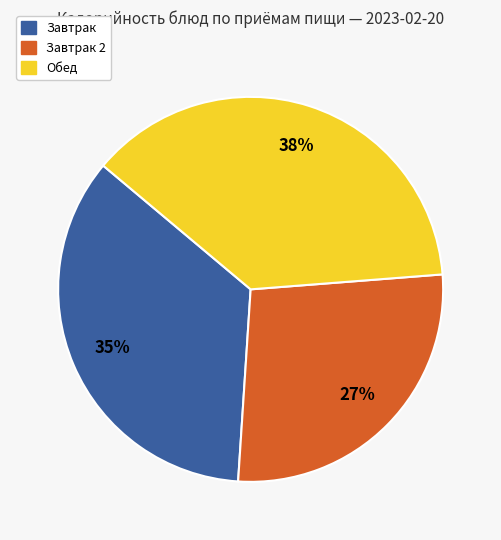

Is there any slice that represents more than half of the pie?

No